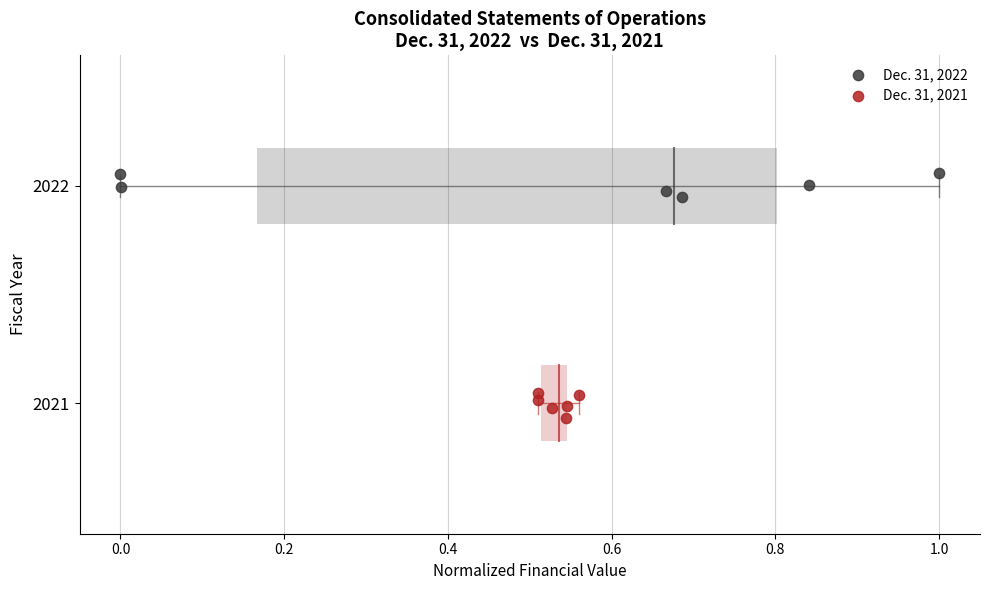

What are all the series names shown in the legend?

Dec. 31, 2022, Dec. 31, 2021